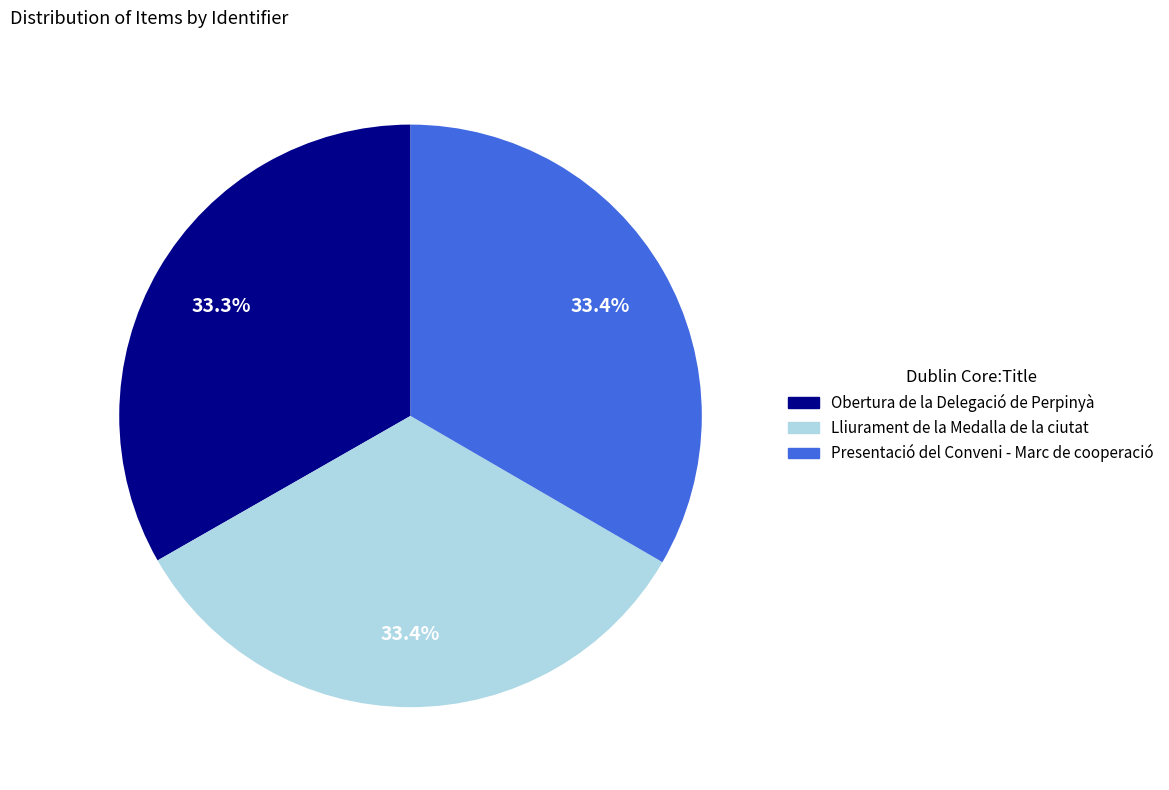

To the nearest percent, what portion does Lliurament de la Medalla de la ciutat represent?

33%